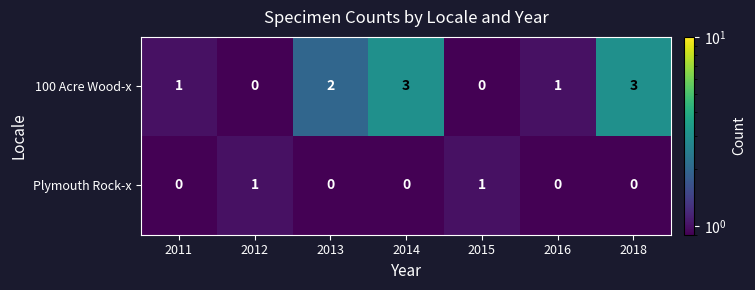

Which series has the largest range (max minus min)?

100 Acre Wood-x